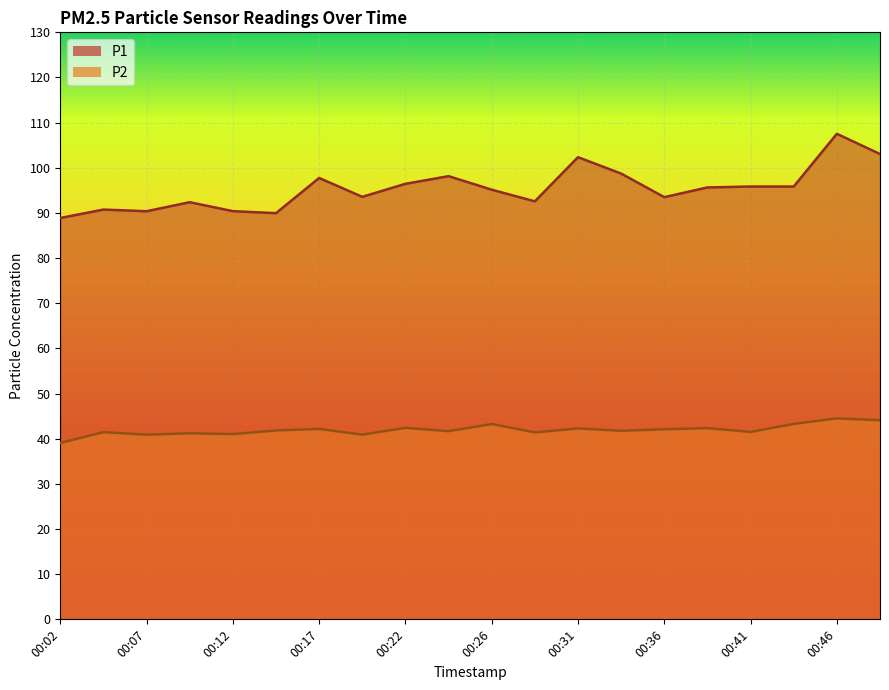

At which label does P2 reach its peak?

00:46